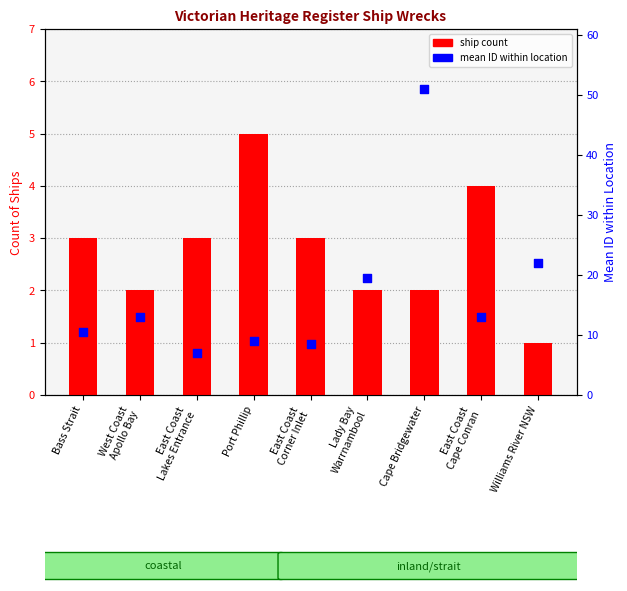

At which category is the sum across all series the highest?

Cape Bridgewater